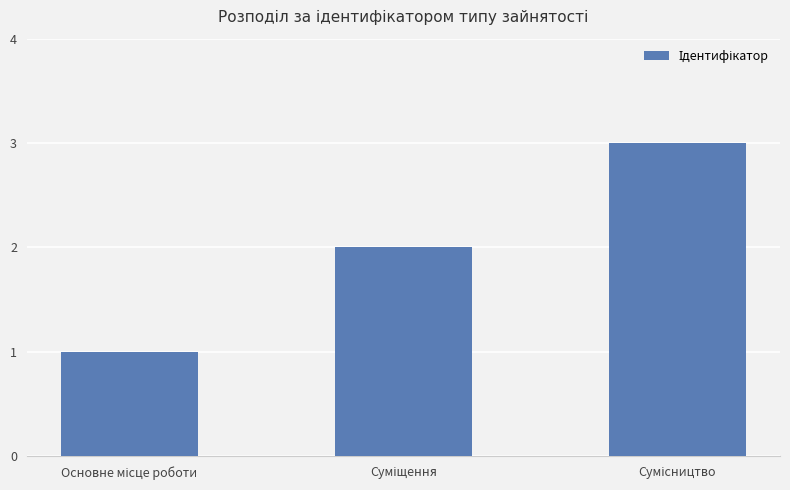

What is the sum of all values?

6